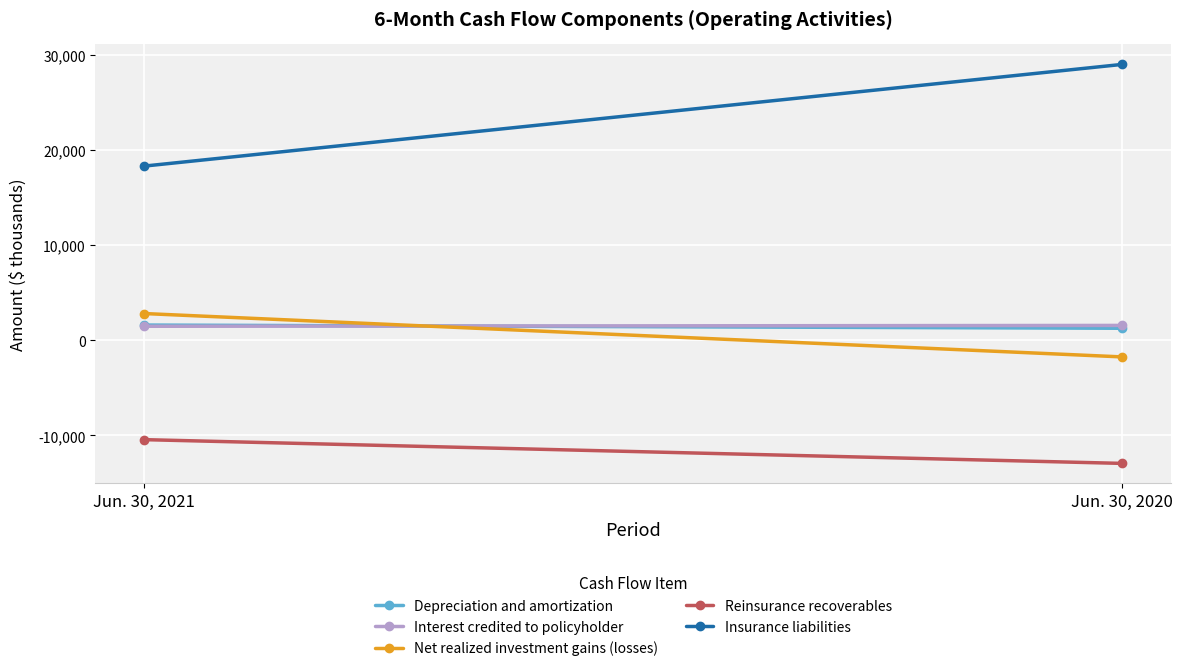

What is the lowest value of the Insurance liabilities series?

18324